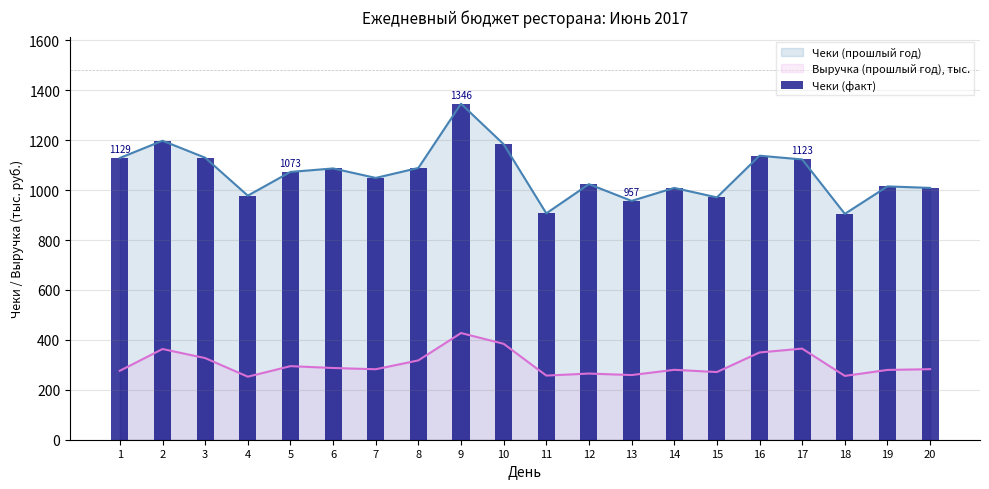

What is the sum of all values?

21321